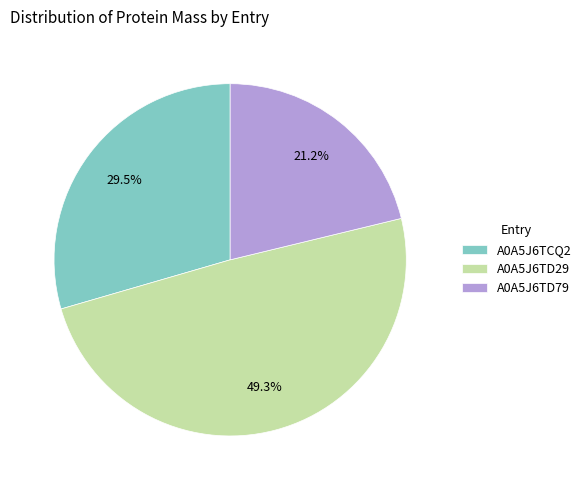

True or false: A0A5J6TD79 accounts for 32% of the total.

False